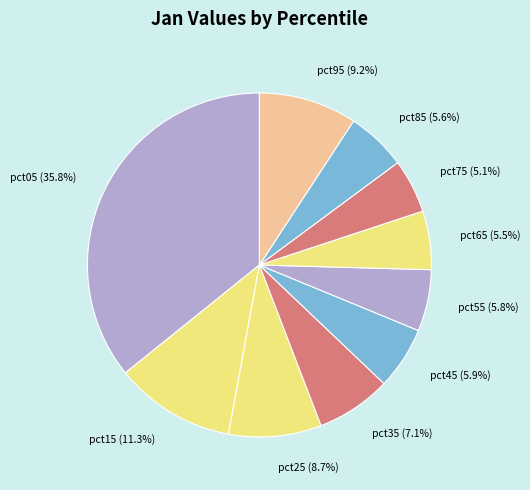

Which has a higher value, pct85 (5.6%) or pct25 (8.7%)?

pct25 (8.7%)